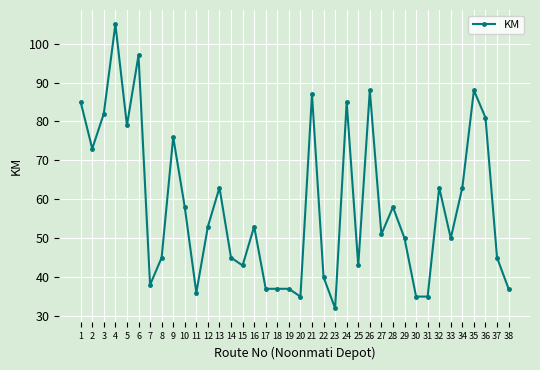

Reading right to left, transcribe all the data shown in this chart.

38=37	37=45	36=81	35=88	34=63	33=50	32=63	31=35	30=35	29=50	28=58	27=51	26=88	25=43	24=85	23=32	22=40	21=87	20=35	19=37	18=37	17=37	16=53	15=43	14=45	13=63	12=53	11=36	10=58	9=76	8=45	7=38	6=97	5=79	4=105	3=82	2=73	1=85